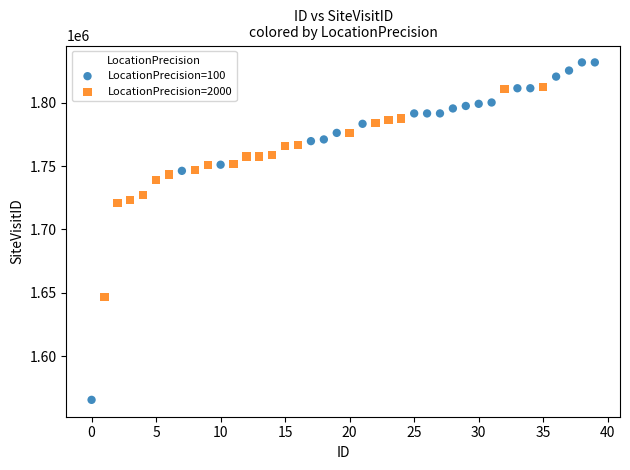

Which series contains the lowest Y value?

LocationPrecision=100